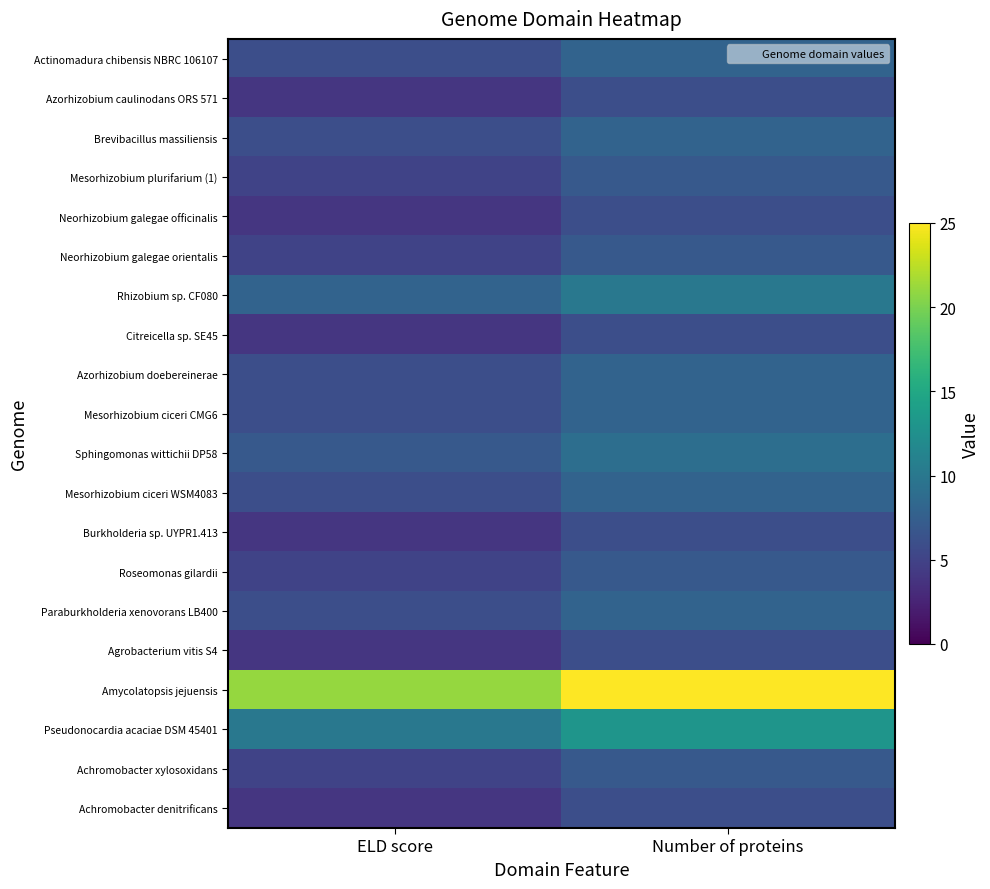

At how many categories does at least one series exceed 8?

2